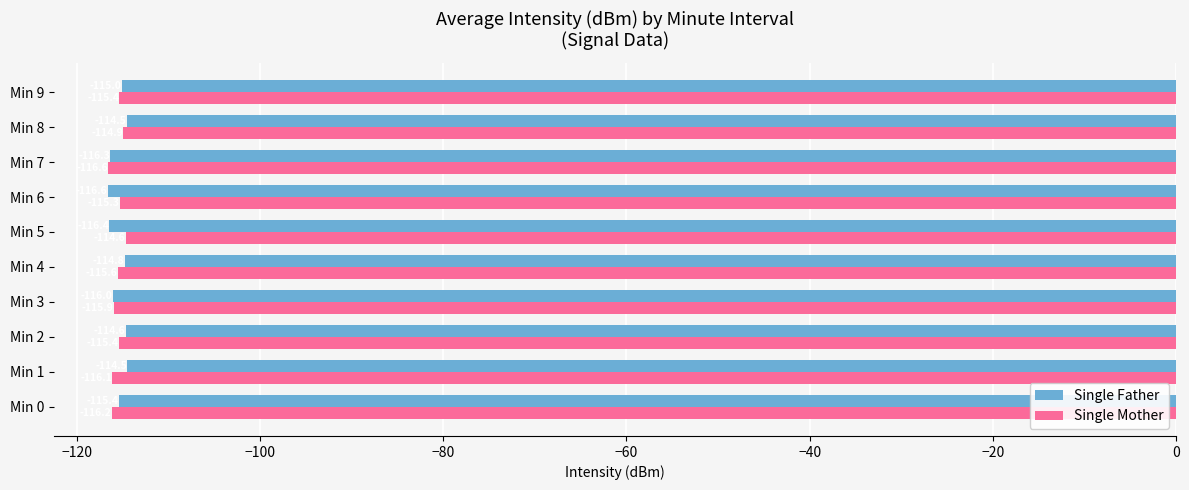

True or false: Single Father has a value of -114.5 at Min 1.

True